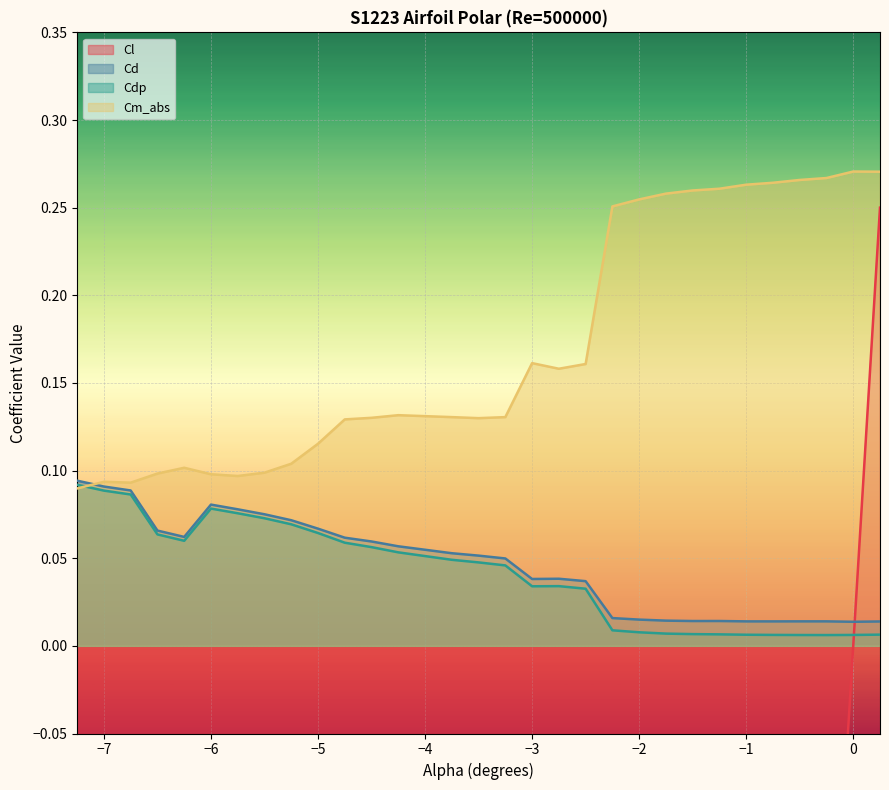

What is the difference between the maximum and minimum values in the Cd series?

0.1